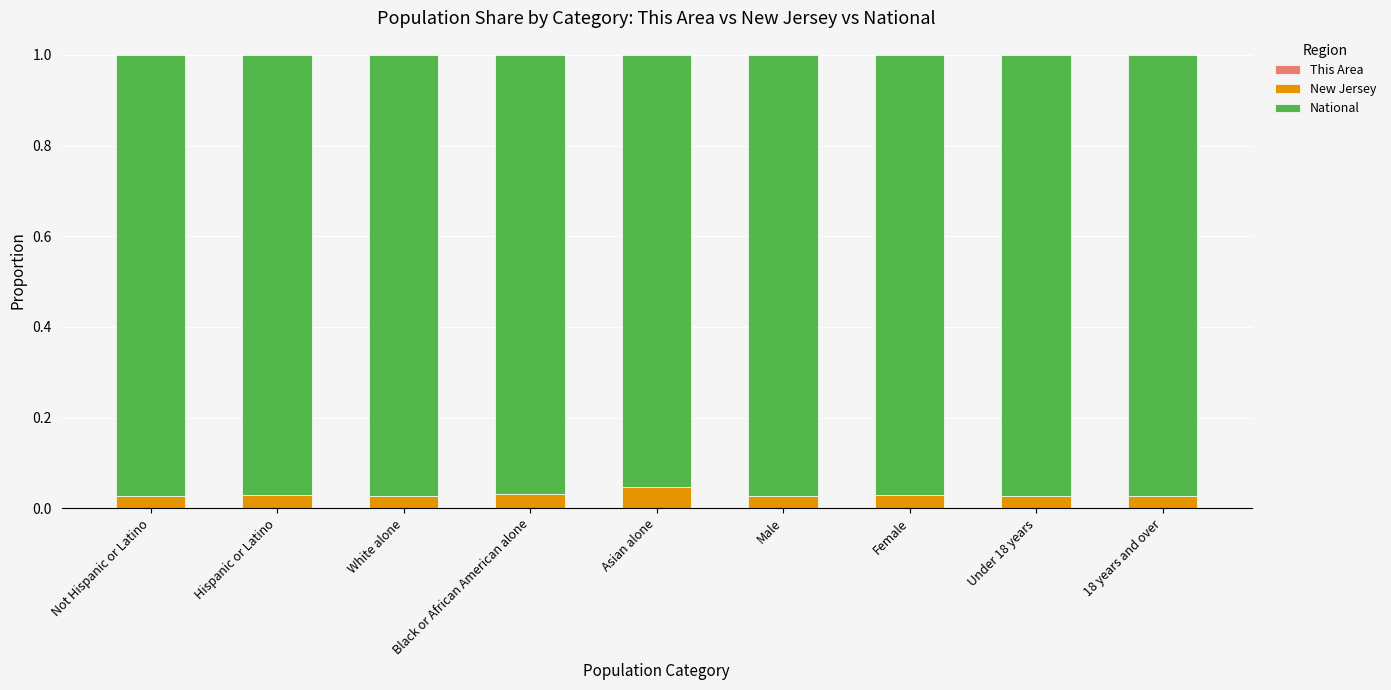

At which label does This Area reach its minimum?

White alone